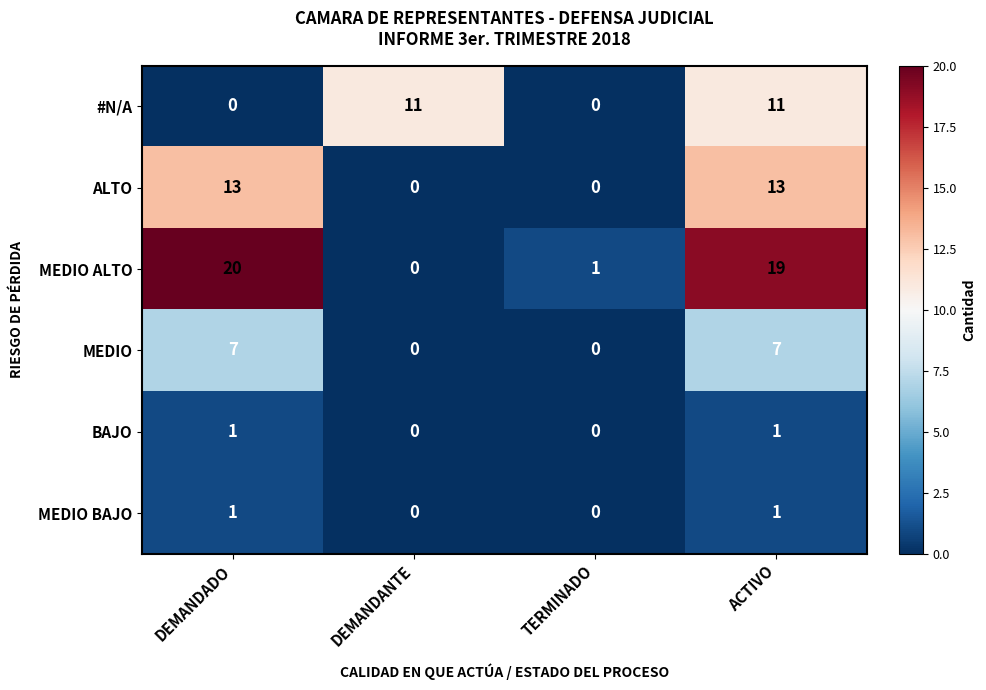

At which label does MEDIO ALTO first exceed 19?

DEMANDADO